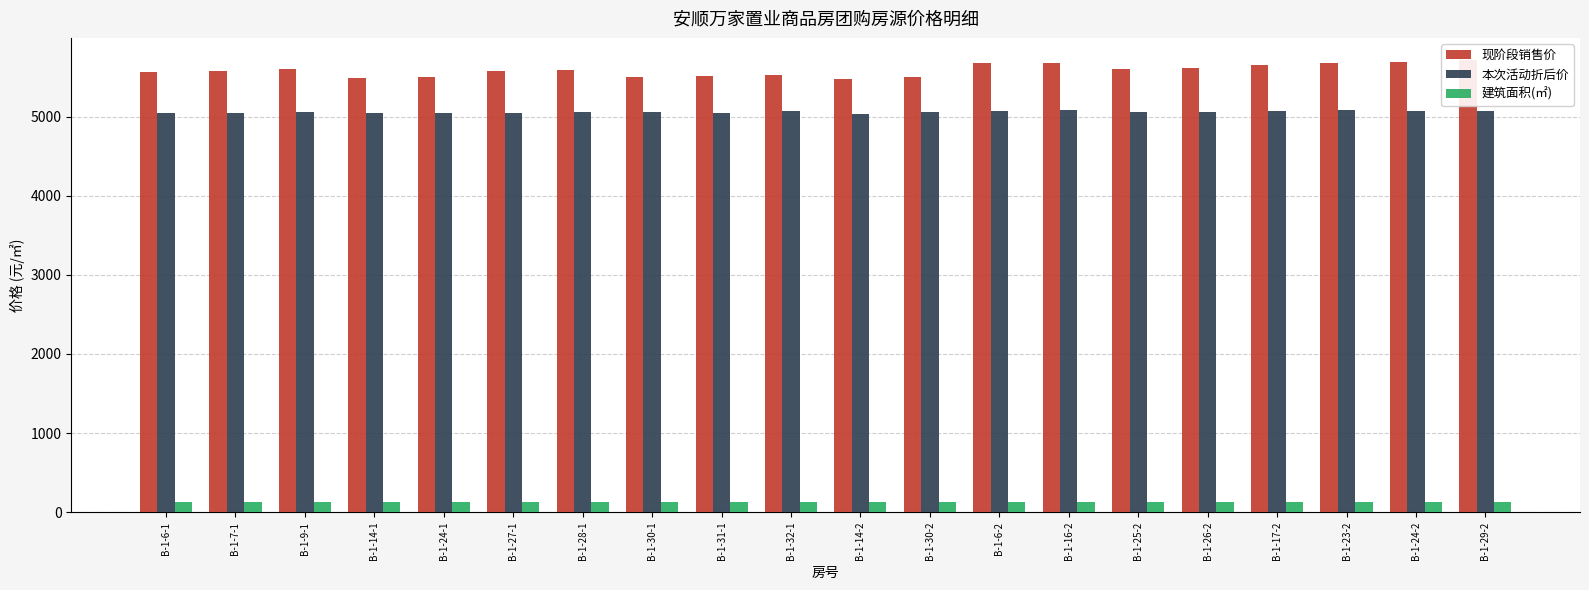

Reading left to right, transcribe all the data shown in this chart.

现阶段销售价: 5570.0	5580.0	5600.0	5490.0	5500.0	5580.0	5590.0	5500.0	5510.0	5520.0	5480.0	5500.0	5680.0	5680.0	5600.0	5610.0	5650.0	5680.0	5690.0	5710.0
本次活动折后价: 5040.0	5050.0	5060.0	5040.0	5050.0	5050.0	5060.0	5060.0	5050.0	5070.0	5030.0	5060.0	5070.0	5080.0	5060.0	5060.0	5070.0	5080.0	5070.0	5070.0
建筑面积(㎡): 128.9	128.9	128.9	128.9	128.9	128.9	128.9	128.9	128.9	128.9	127.5	127.5	127.5	127.5	127.5	127.5	127.5	127.5	127.5	127.5